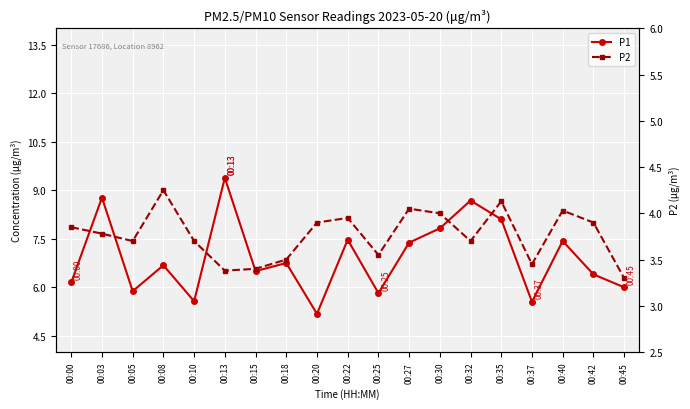

Is the value of P2 at 00:15 greater than the value of P1 at 00:30?

No